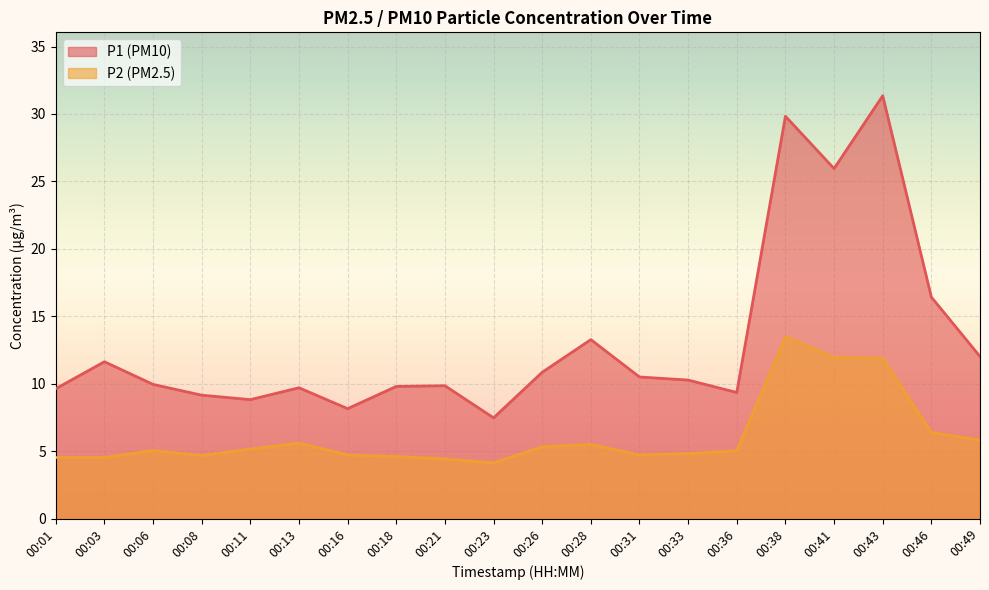

What is the value of the P2 point at the 7th from the left?

4.7